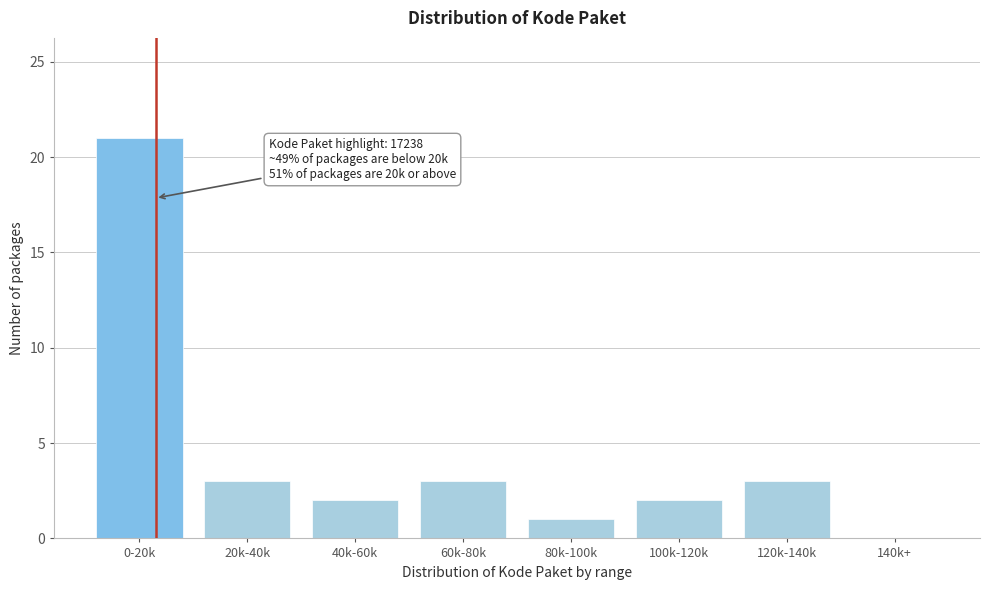

Reading right to left, extract all data points from this chart.

140k+=0	120k-140k=3	100k-120k=2	80k-100k=1	60k-80k=3	40k-60k=2	20k-40k=3	0-20k=21